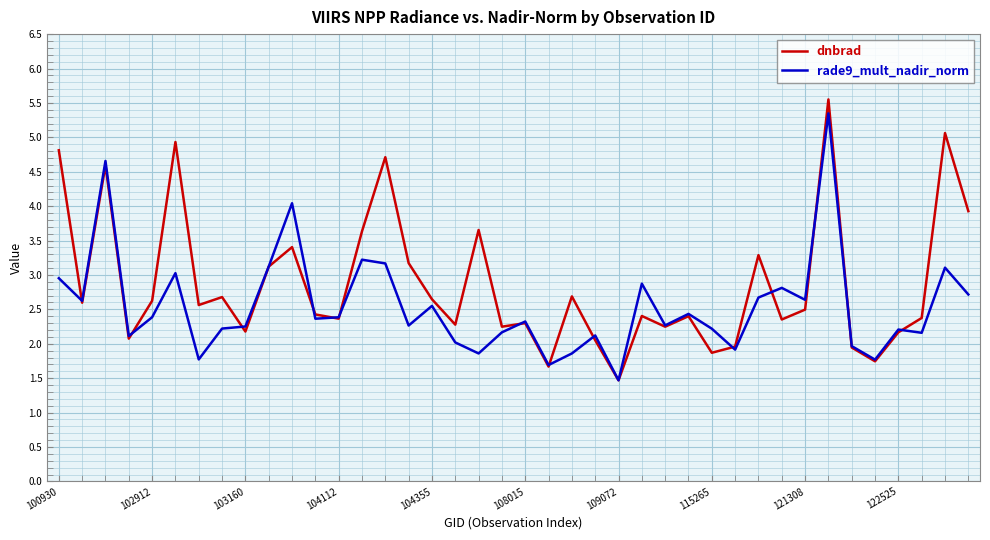

What is the maximum value for rade9_mult_nadir_norm?

5.3